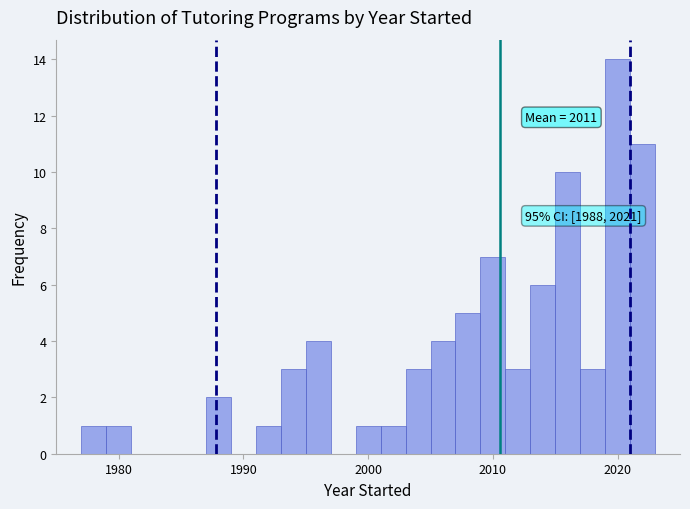

Around what value on the x-axis is the tallest bar? Give the approximate position of its centre, as read against the axis.

2020